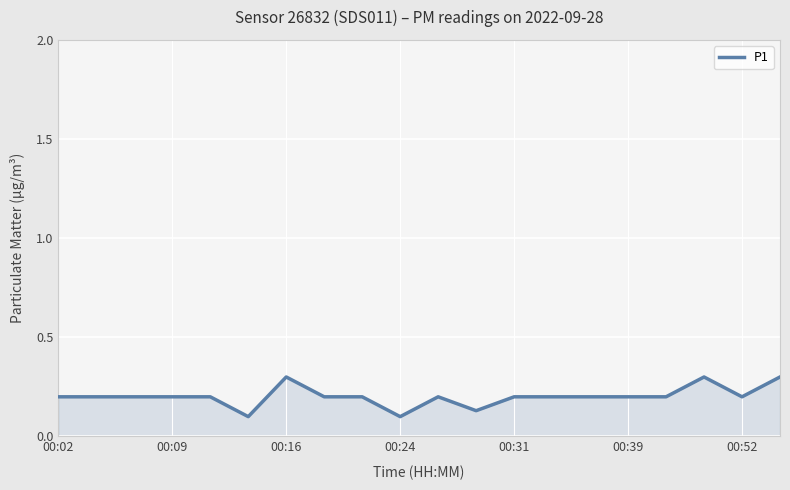

What is the maximum value shown in the chart?

0.3